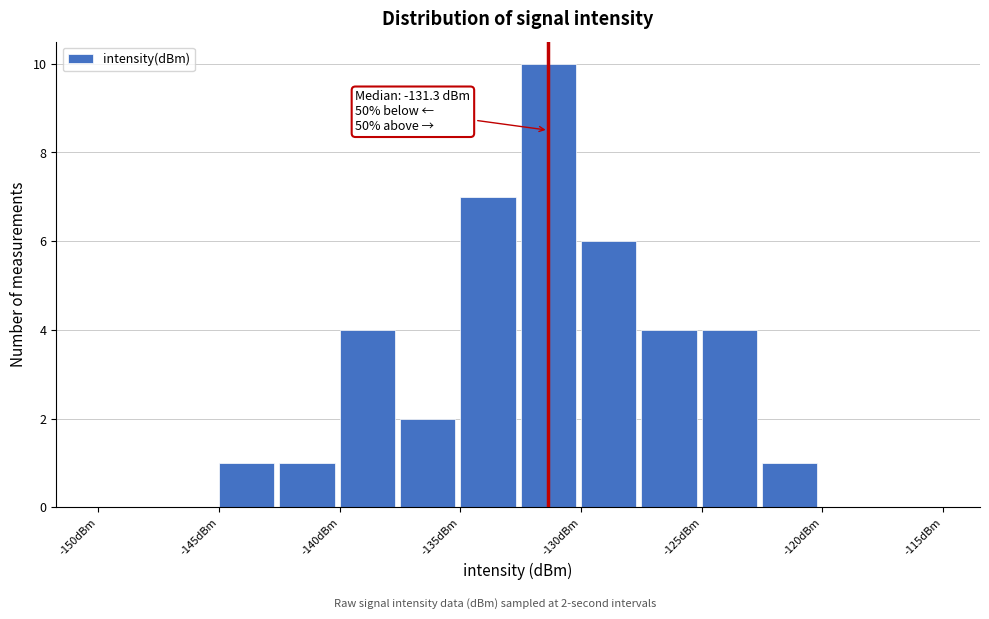

Over which range of the x-axis is the bar tallest?

-132.5 to -130.0